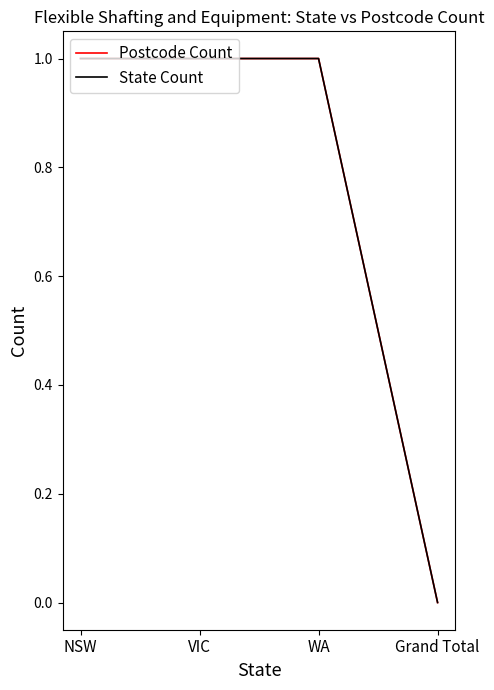

Is this an area chart (filled region under the line)?

No